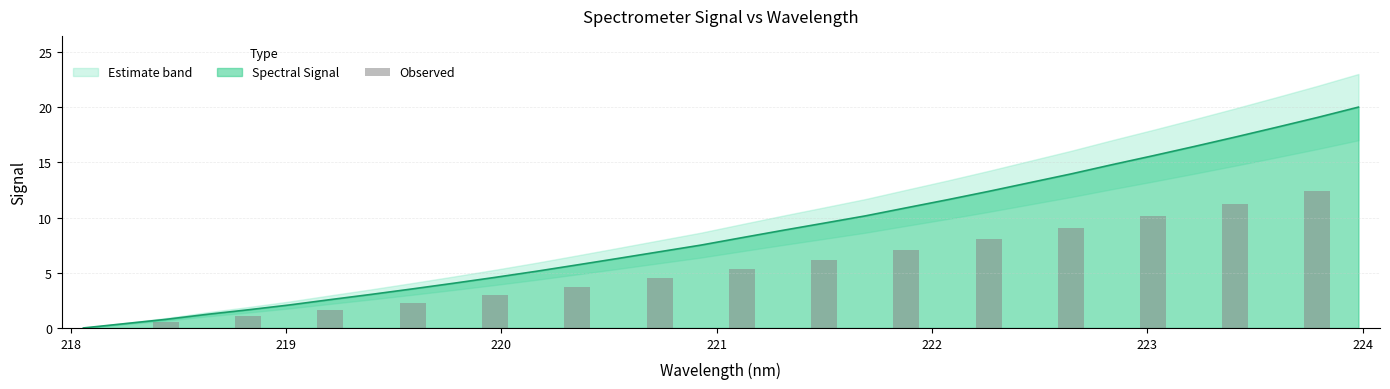

What is the label of the 14th bar from the right?

219